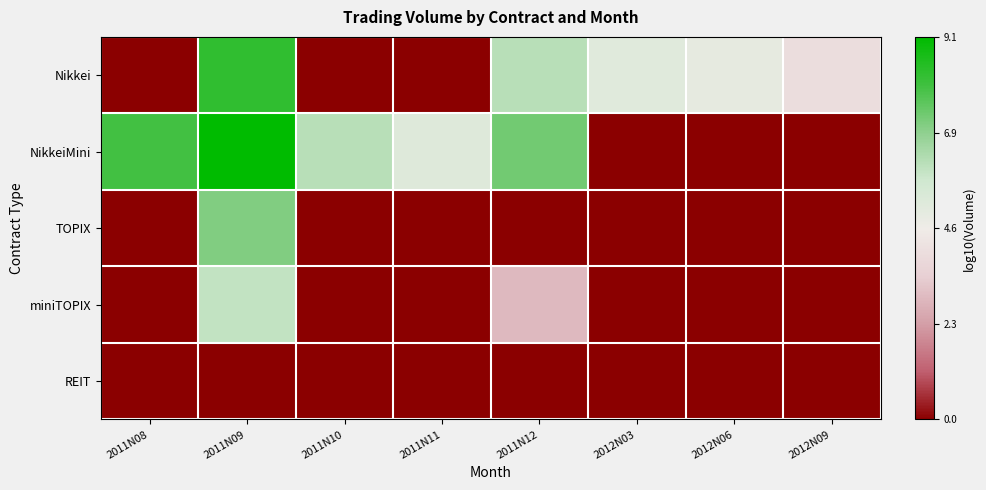

At how many categories does at least one series exceed 0?

8